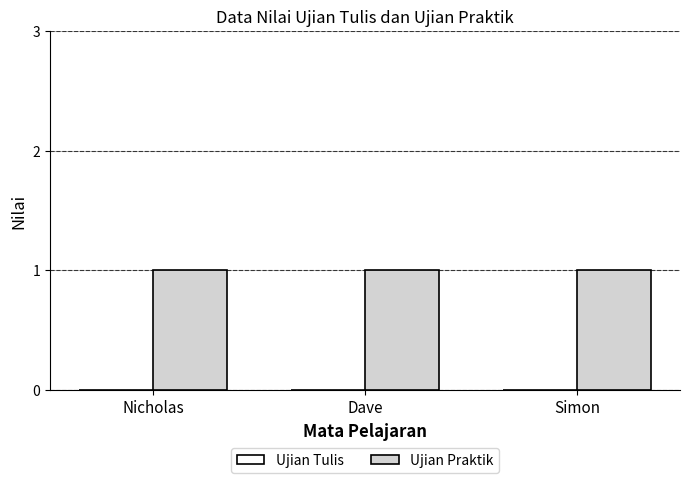

Does the chart contain stacked bars?

No